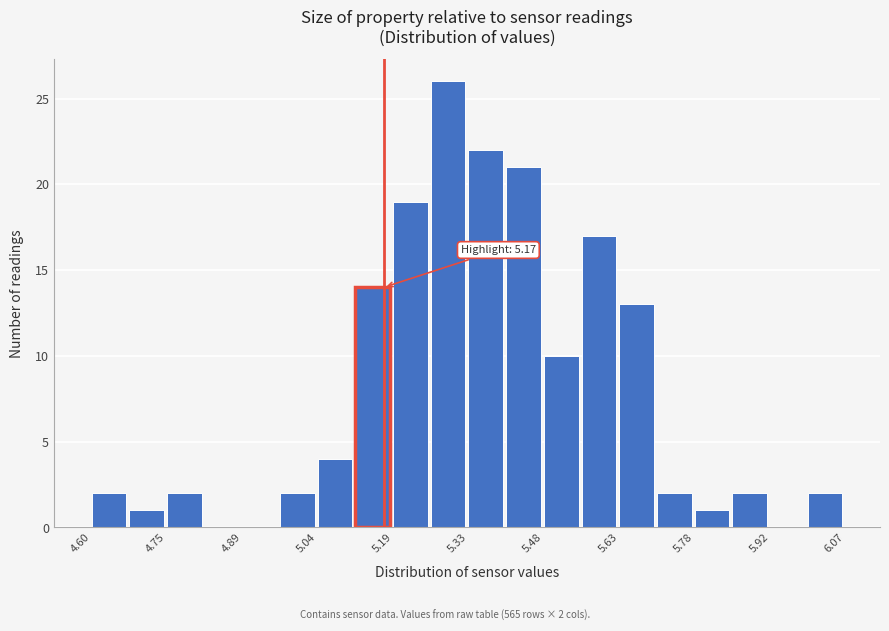

Around what value on the x-axis is the tallest bar? Give the approximate position of its centre, as read against the axis.

5.30